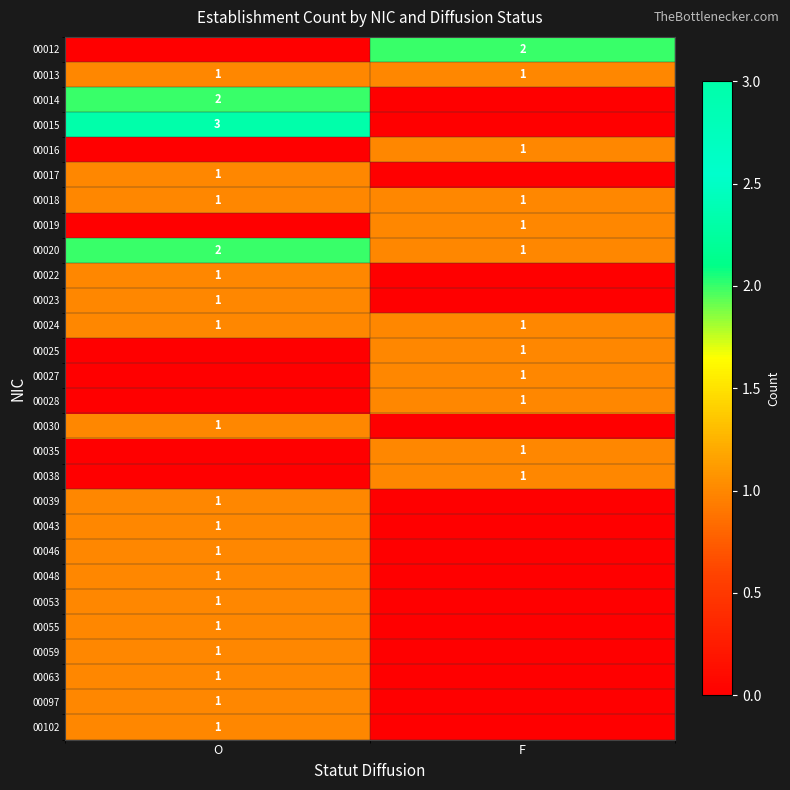

True or false: 00055 has a value of 1 at O.

True